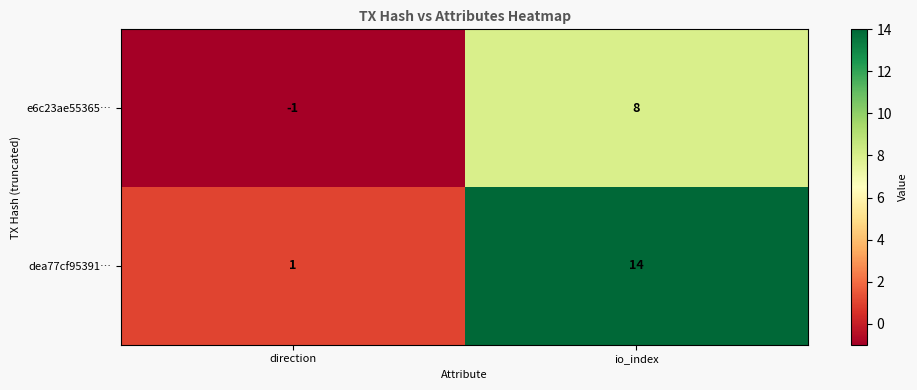

What is the difference between the dea77cf95391… values at io_index and direction?

13